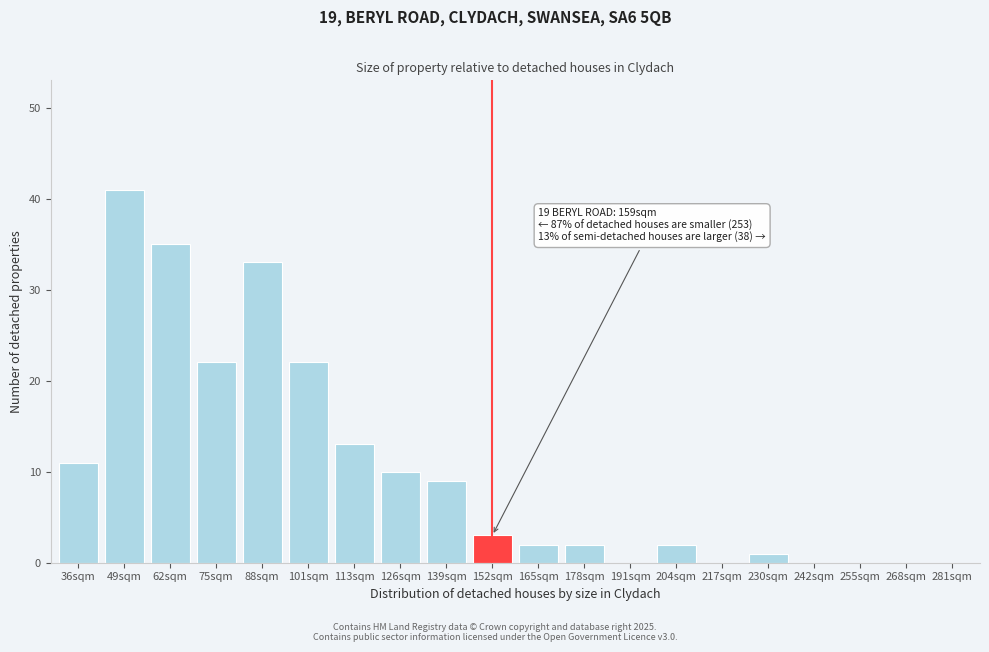

Reading right to left, extract all data points from this chart.

281sqm=0	268sqm=0	255sqm=0	242sqm=0	230sqm=1	217sqm=0	204sqm=2	191sqm=0	178sqm=2	165sqm=2	152sqm=3	139sqm=9	126sqm=10	113sqm=13	101sqm=22	88sqm=33	75sqm=22	62sqm=35	49sqm=41	36sqm=11